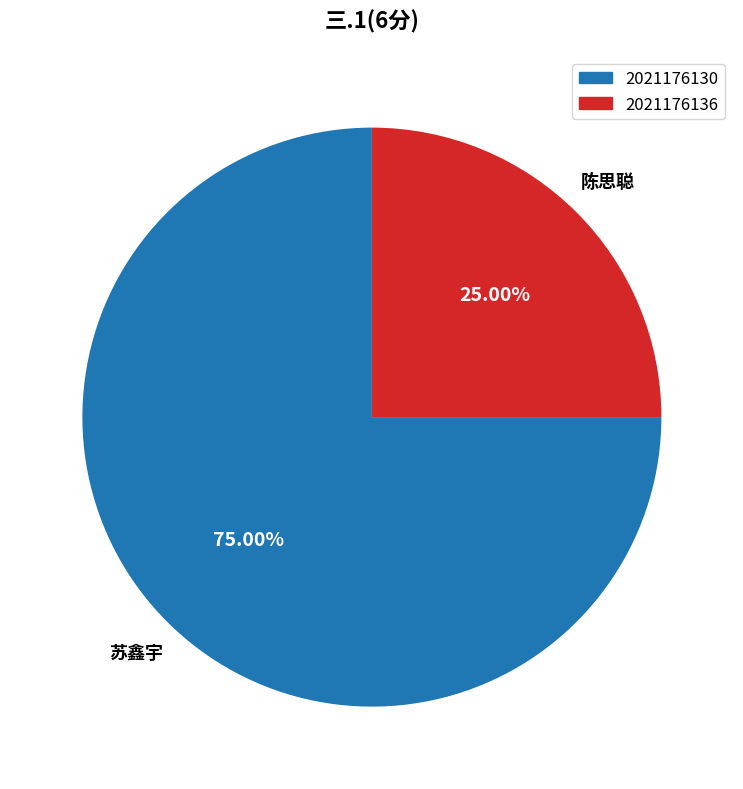

Between 2021176130 and 2021176136, which is larger?

2021176130